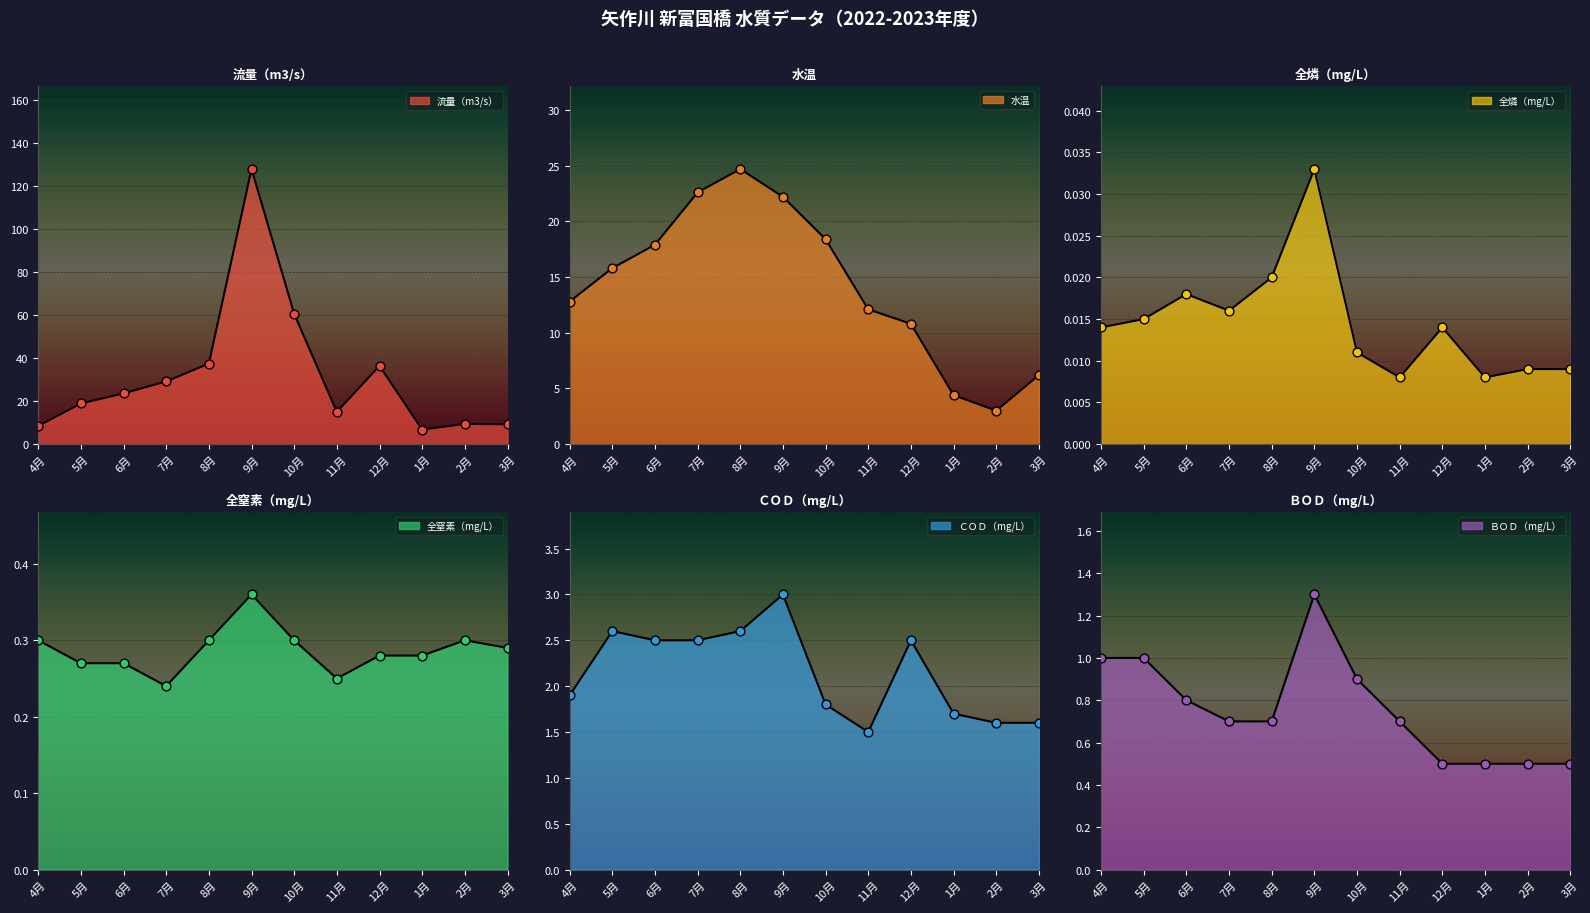

Is the value of ＢＯＤ（mg/L） at 12月 greater than the value of 水温 at 1月?

No